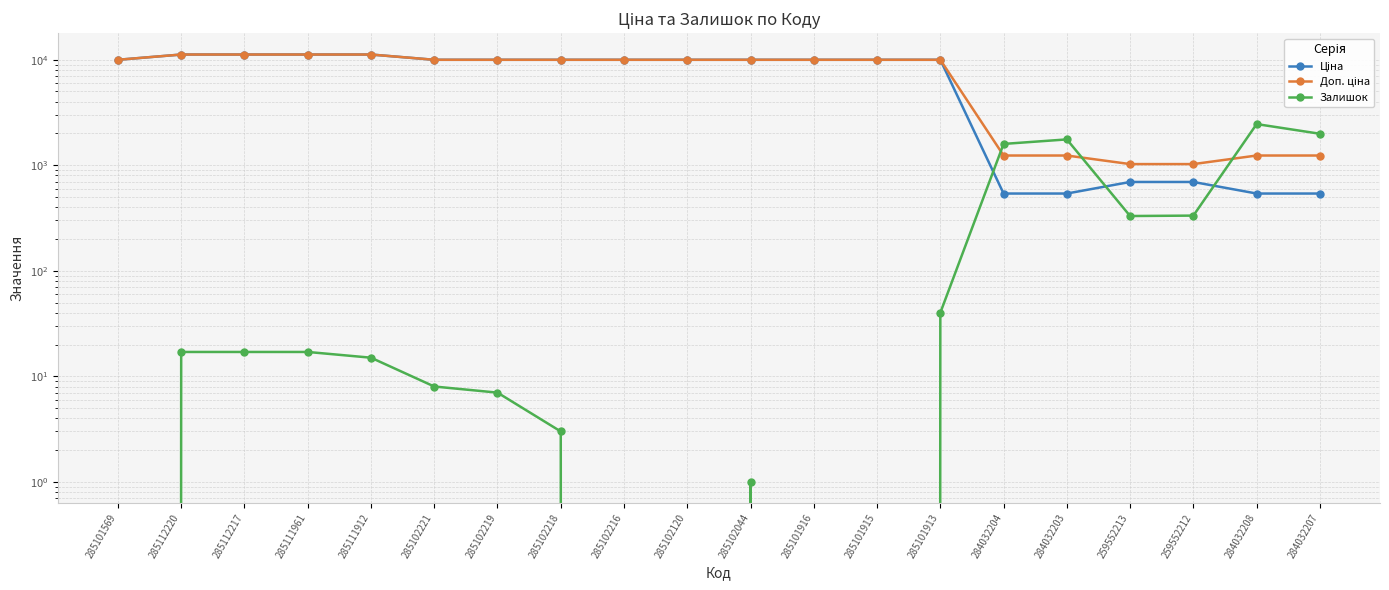

True or false: Доп. ціна has more than 1 points higher than both neighbors.

False